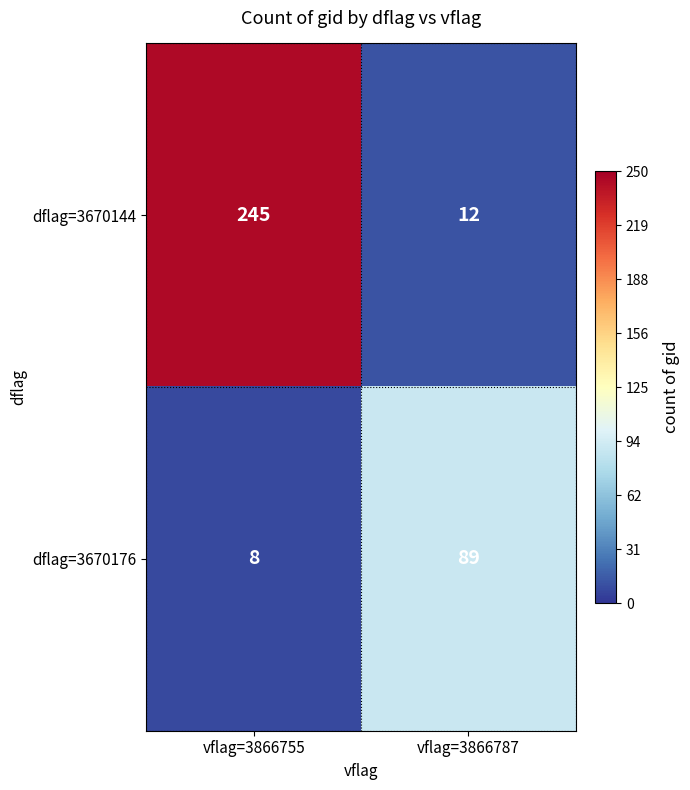

The dflag=3670176 series shows 11 at vflag=3866755. True or false?

False